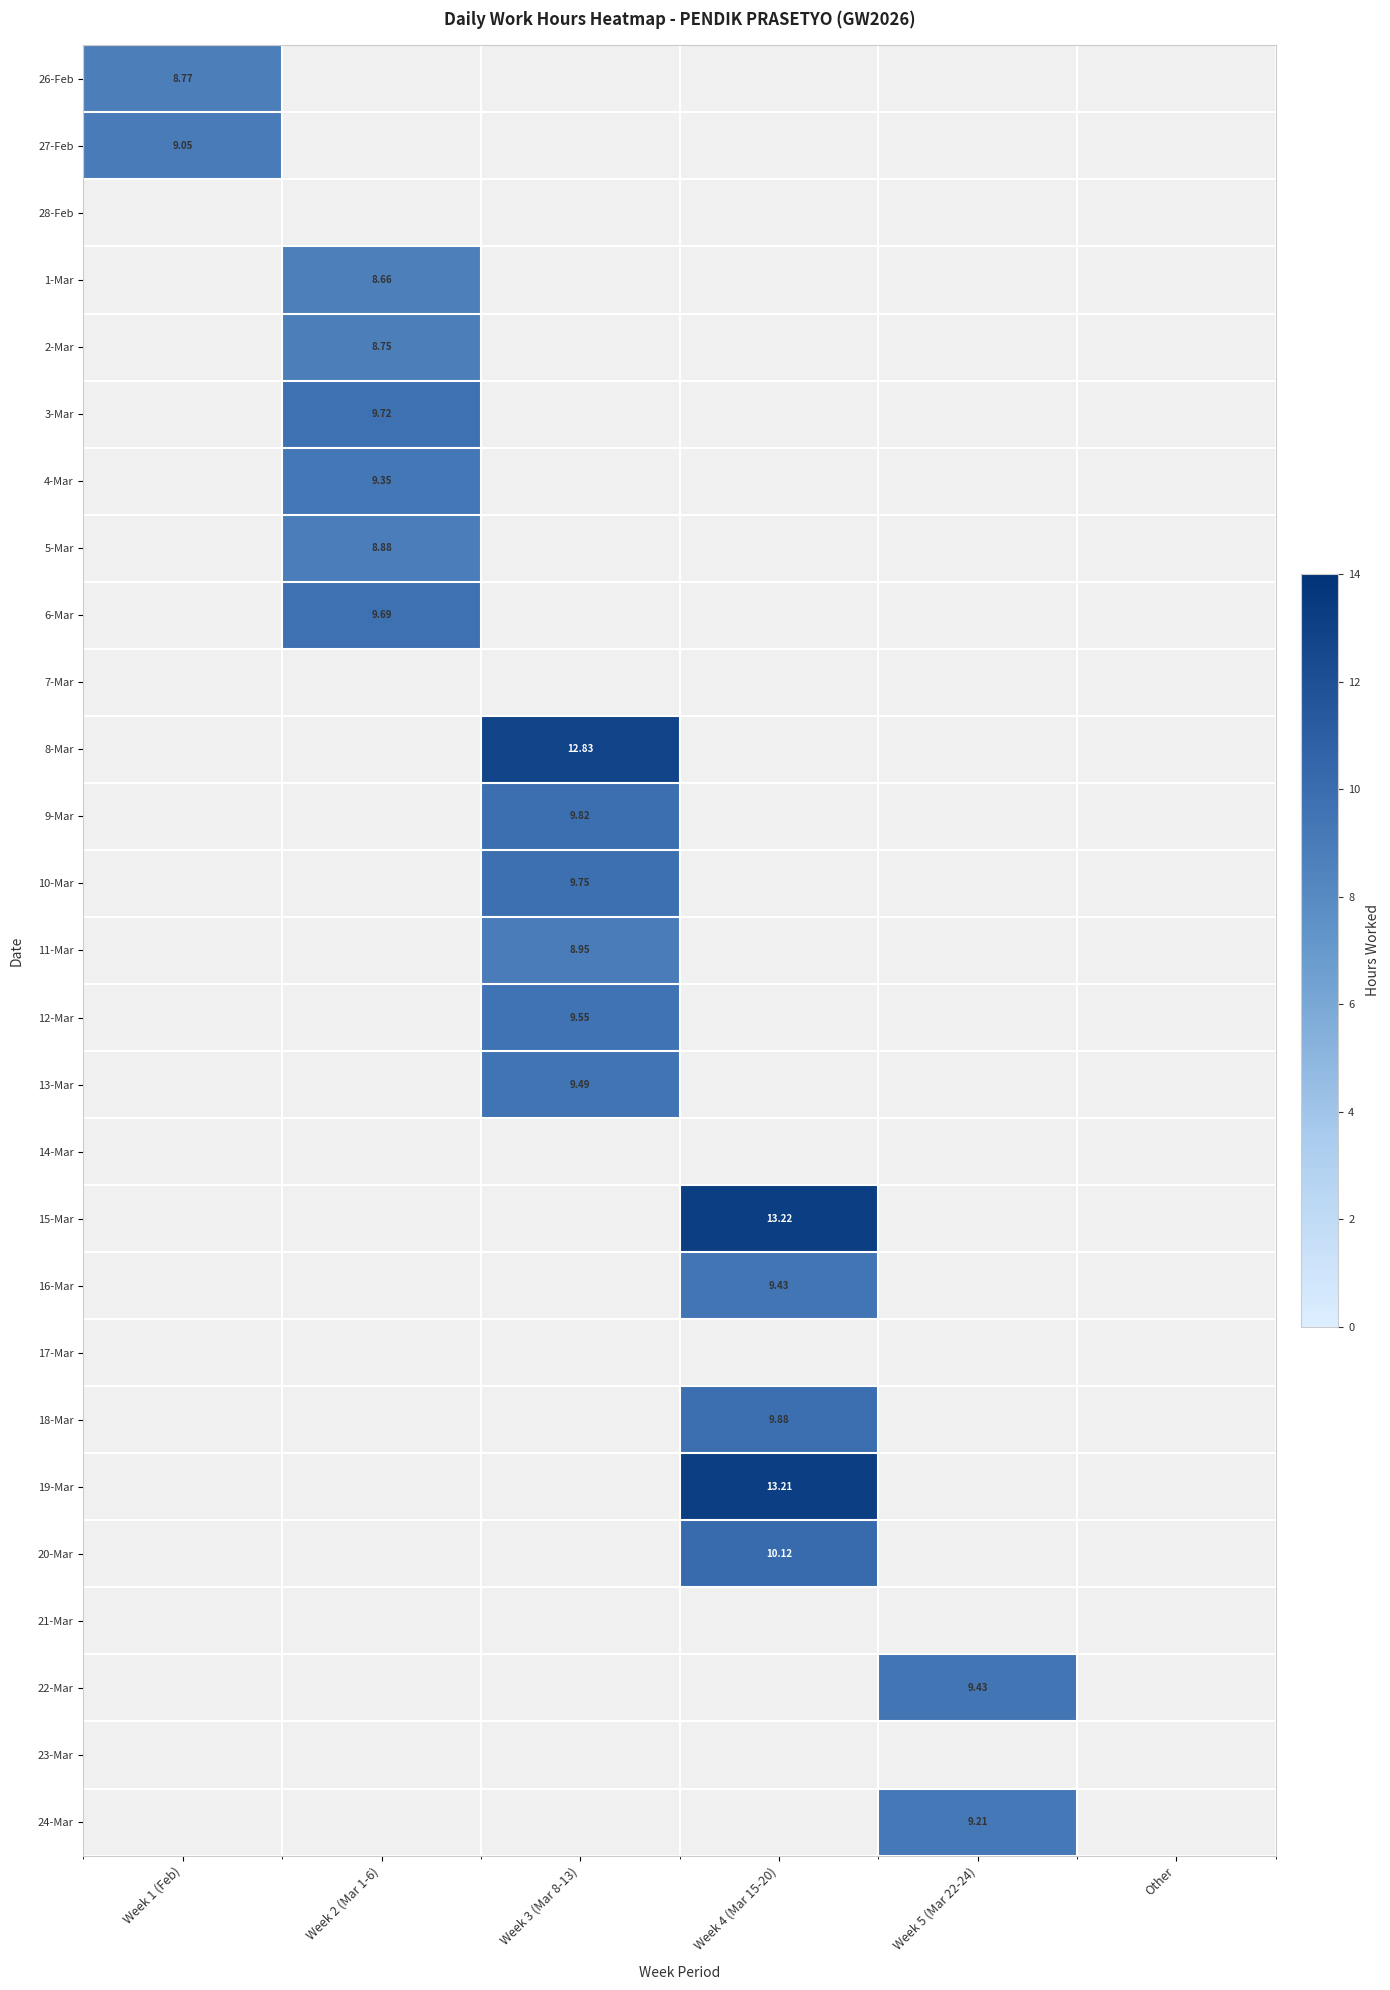

At how many categories does at least one series exceed 10?

2